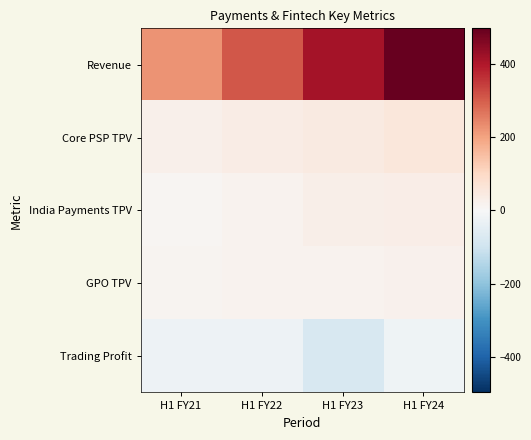

Between H1 FY23 and H1 FY24, which series saw the biggest shift?

Revenue